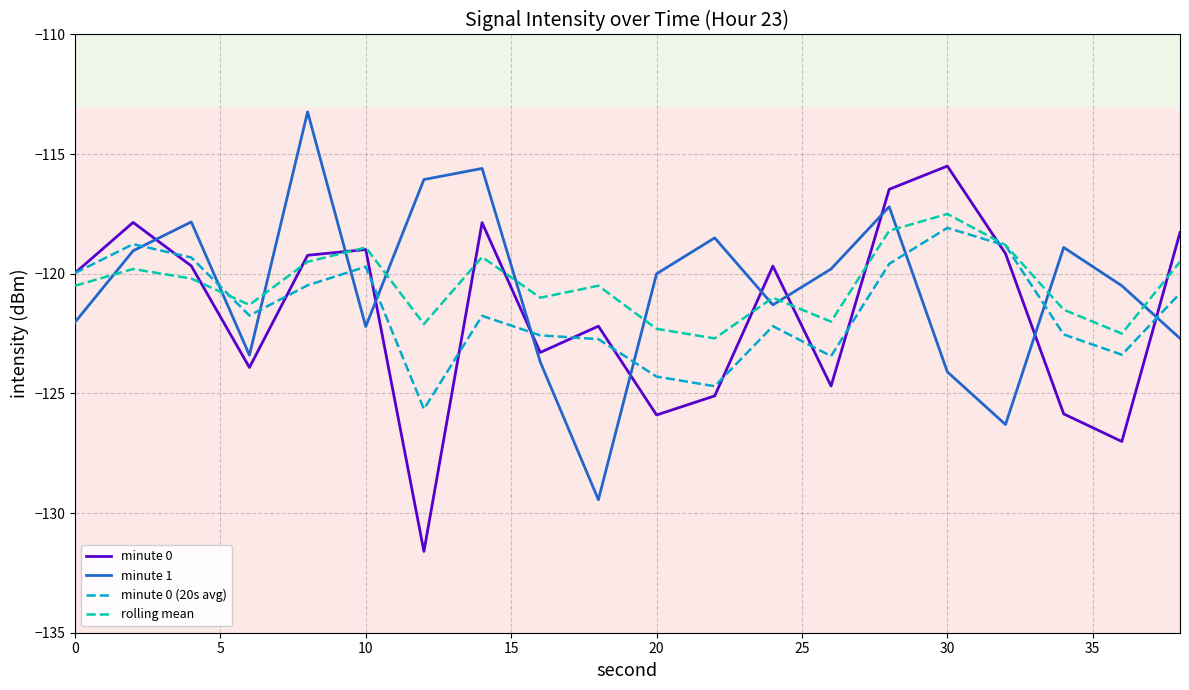

What are all the series names shown in the legend?

minute 0, minute 1, minute 0 (20s avg), rolling mean